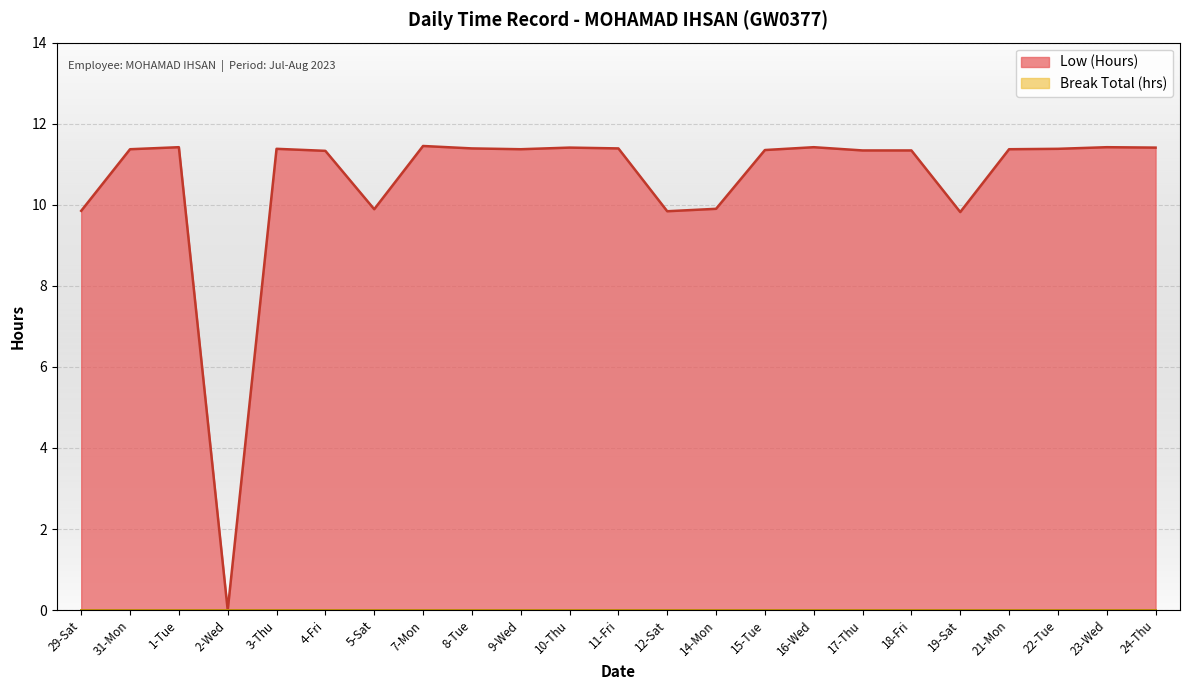

What is the label of the 11th point from the left?

10-Thu